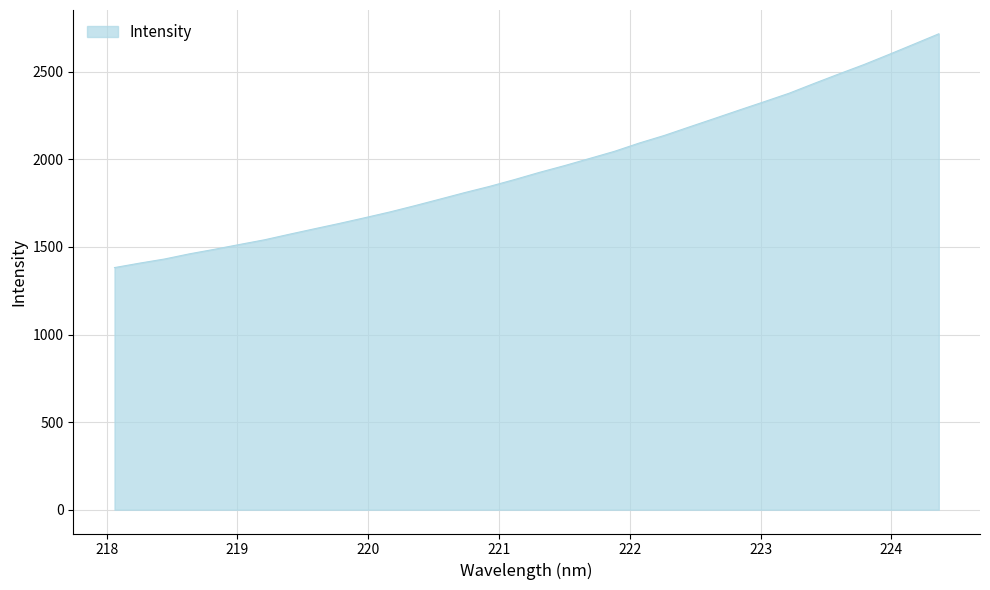

What is the difference between the maximum and minimum values?

1334.9